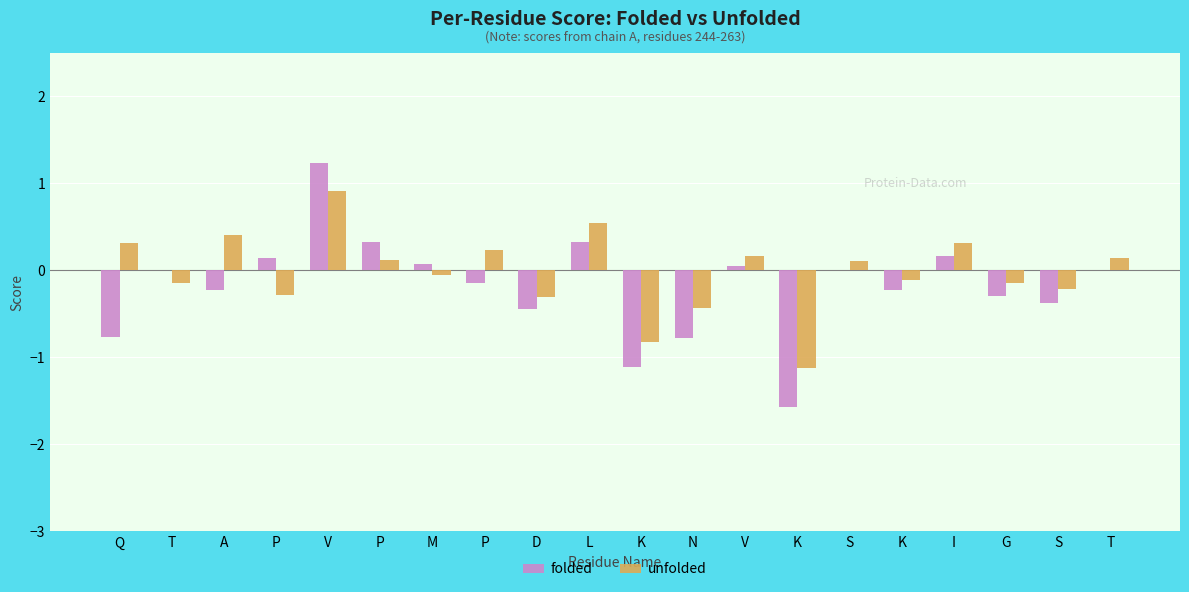

What is the label of the 13th bar from the right?

P